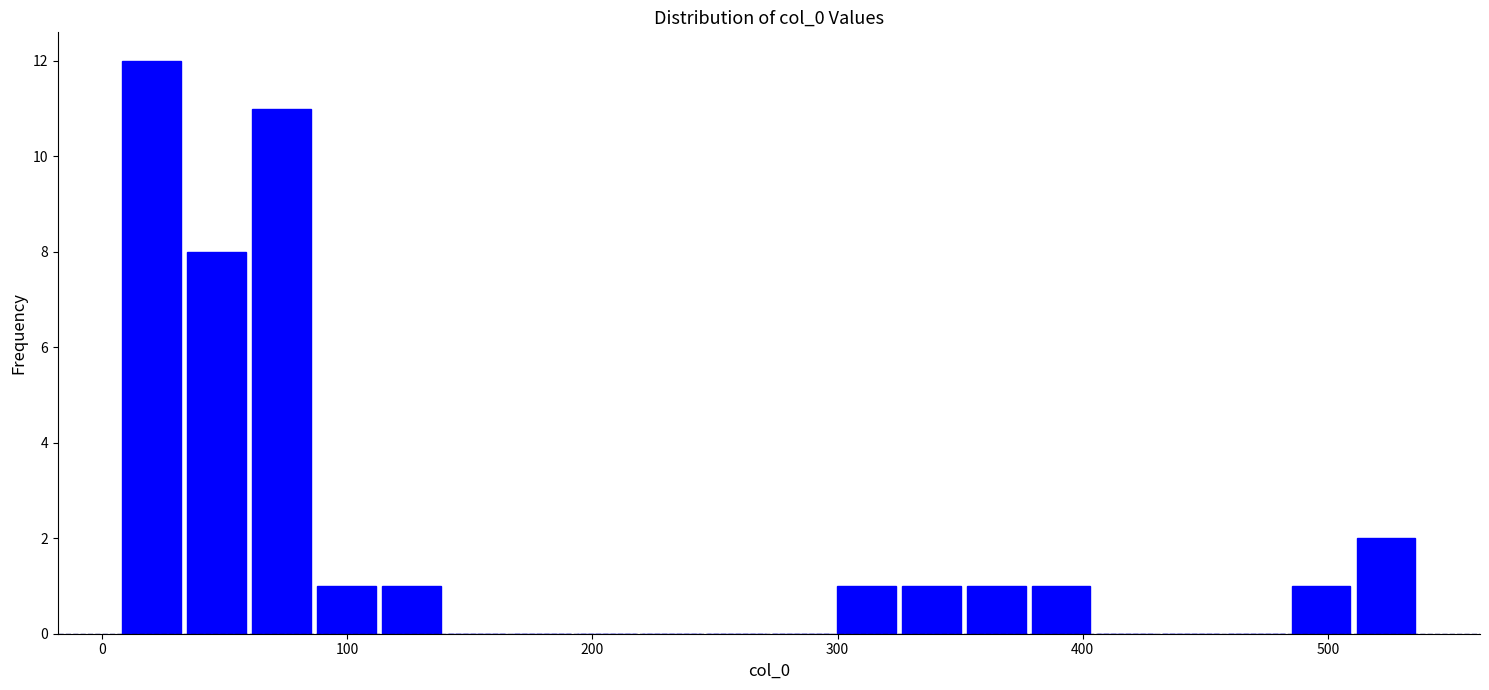

Around what value on the x-axis is the tallest bar? Give the approximate position of its centre, as read against the axis.

20